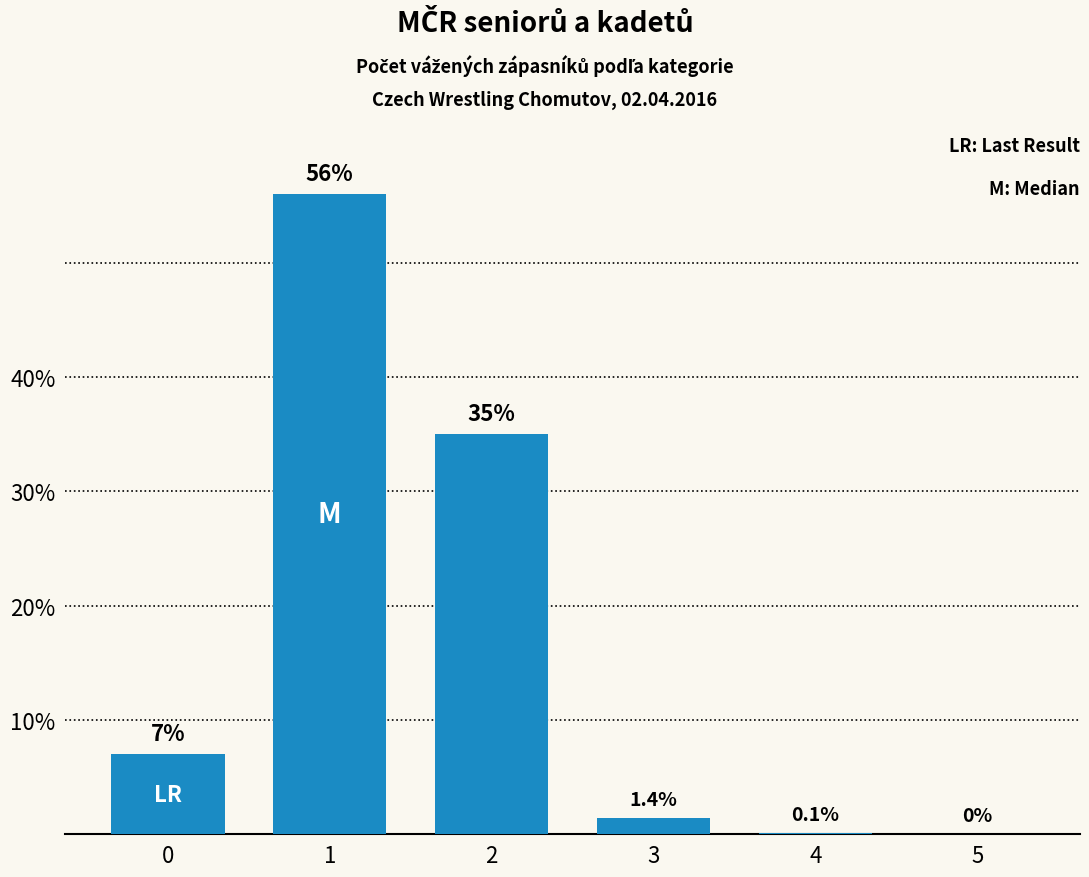

True or false: the data shows 0.0 at 5.

True